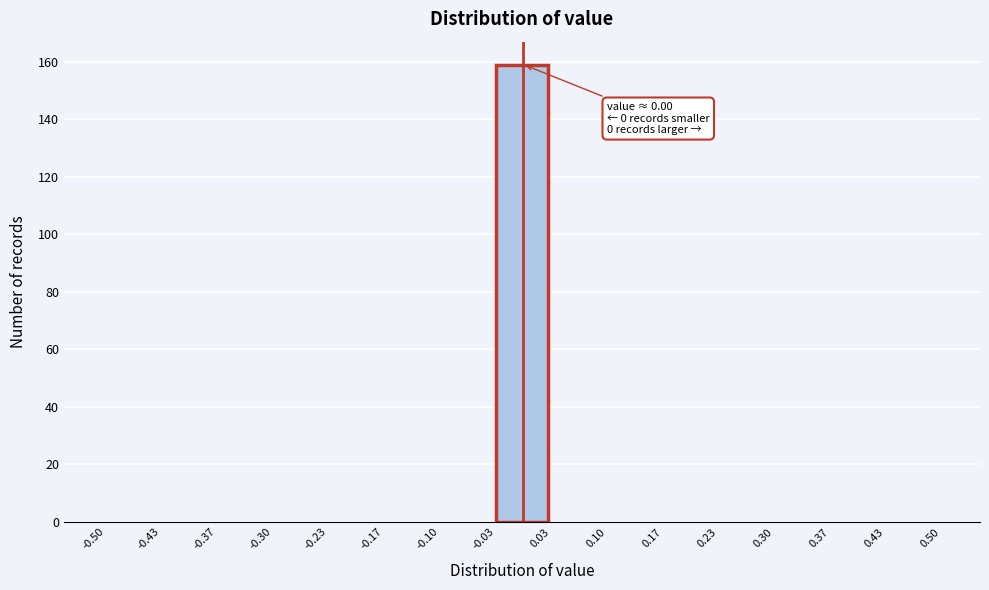

Which range on the x-axis has the tallest bar?

-0.03 to 0.03